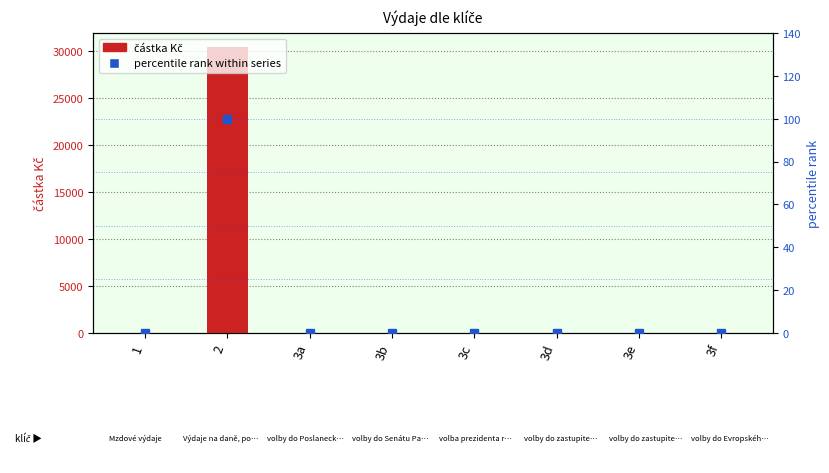

The částka Kč series shows 0 at 3f. True or false?

True